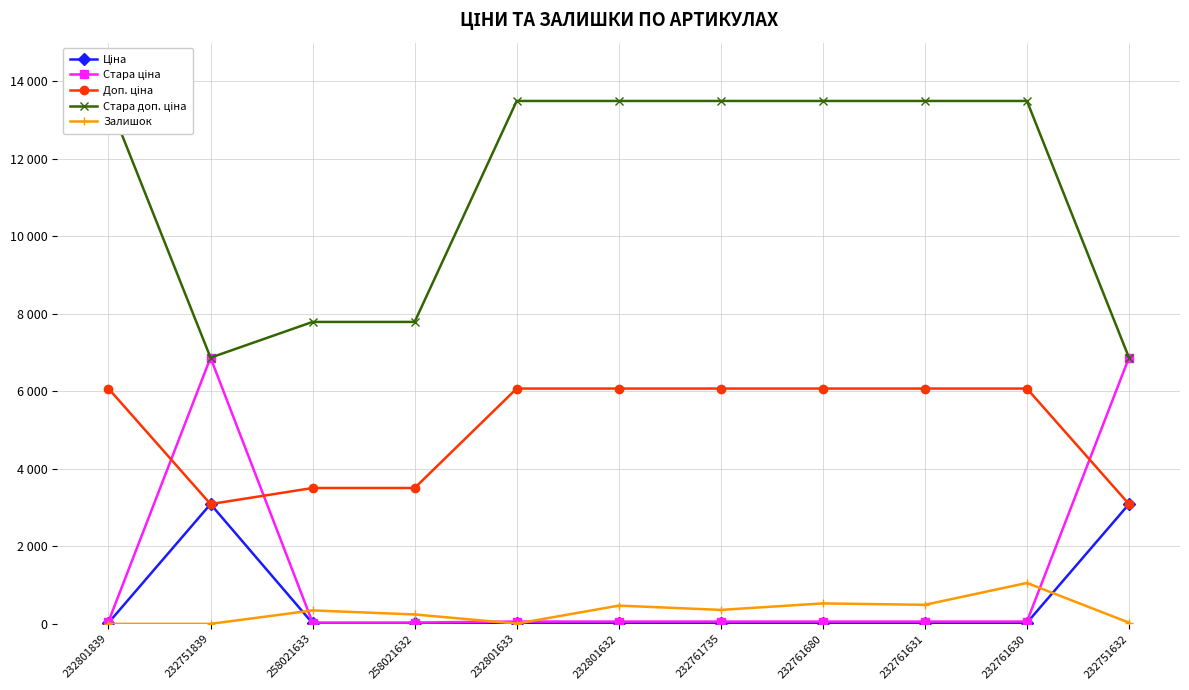

Does the chart have visible grid lines?

Yes